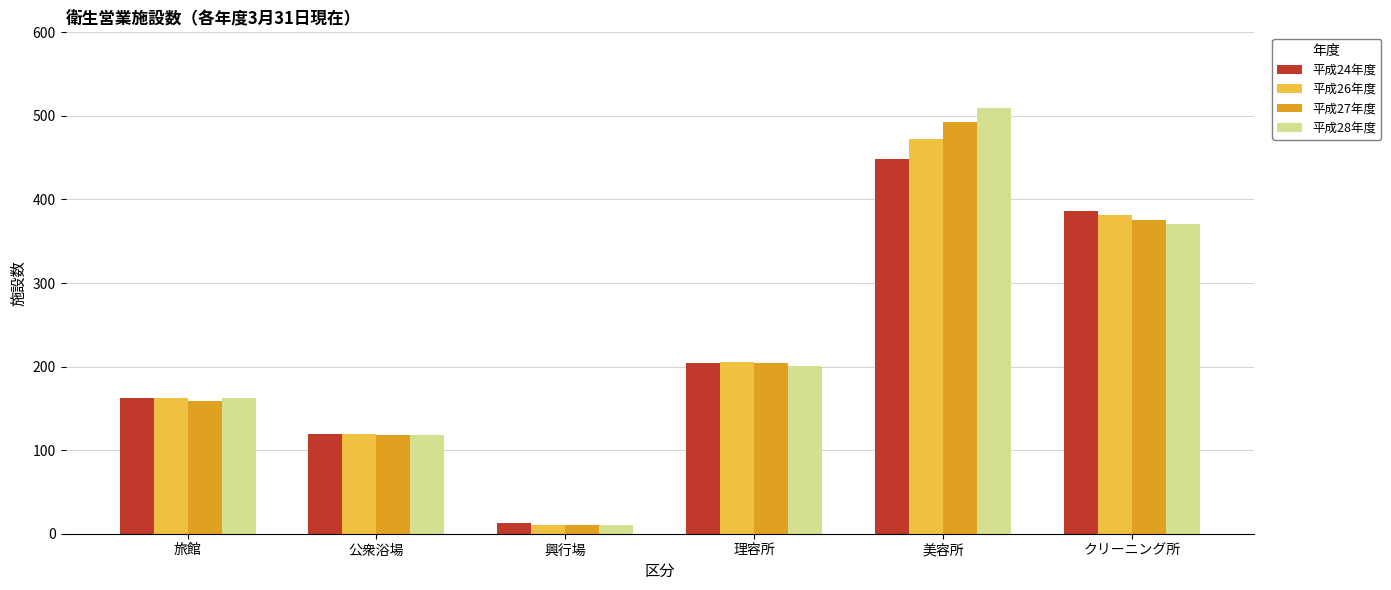

What is the difference between the 平成26年度 values at 理容所 and クリーニング所?

176